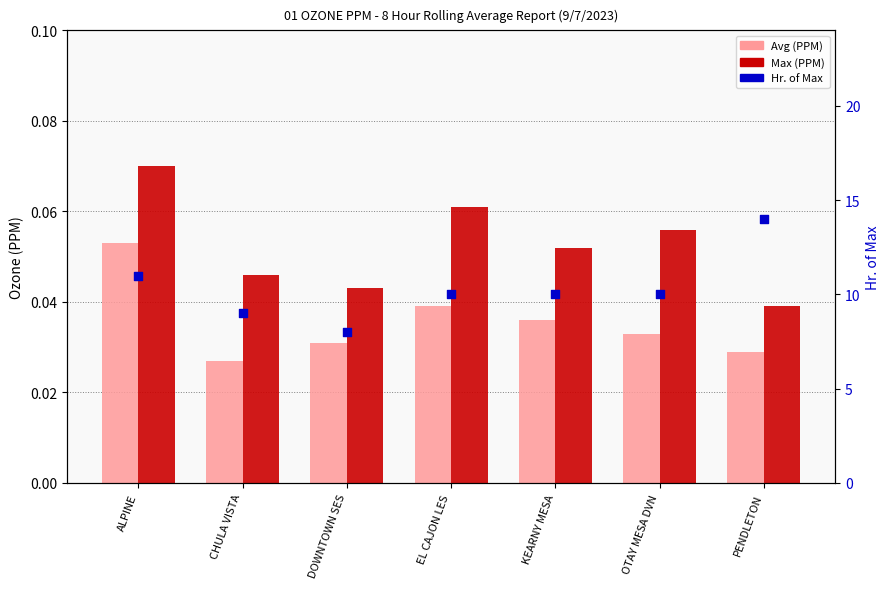

Which series has the largest Y range (max minus min)?

Hr. of Max